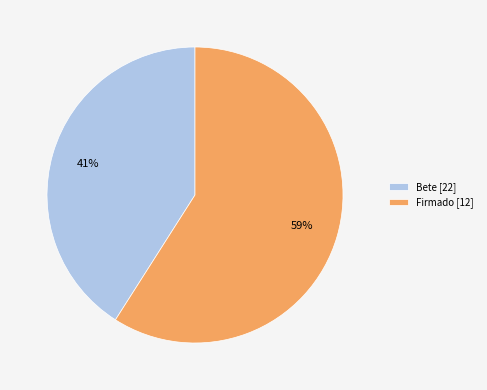

Combined, do Bete [22] and Firmado [12] account for over 50%?

Yes